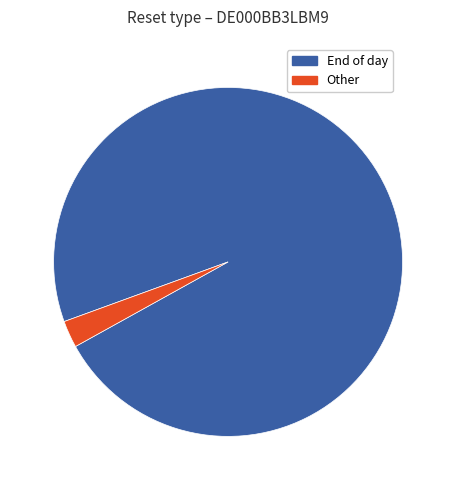

Does any single category account for the majority?

Yes